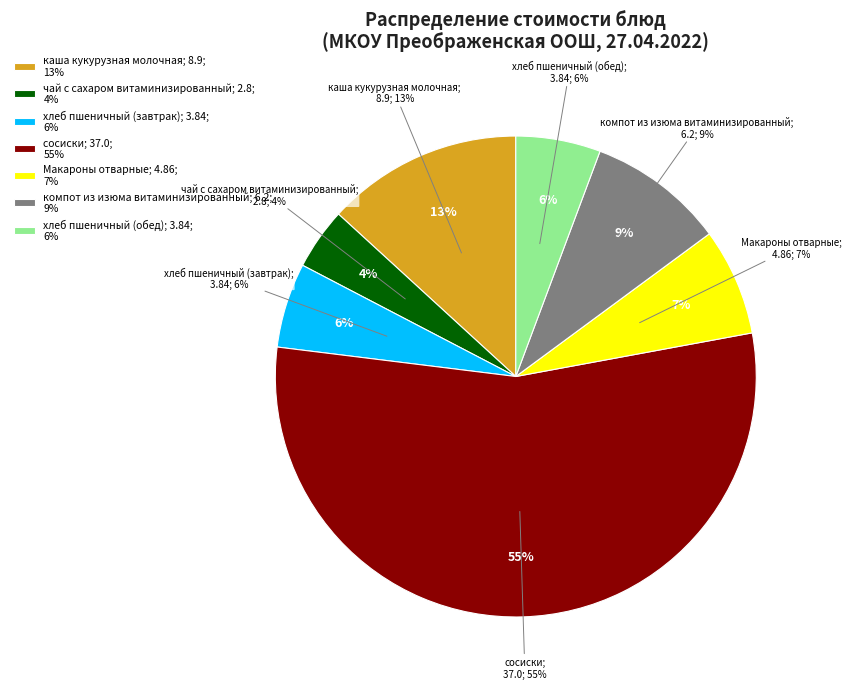

Is it true that хлеб пшеничный (обед) is 12% of the pie?

False